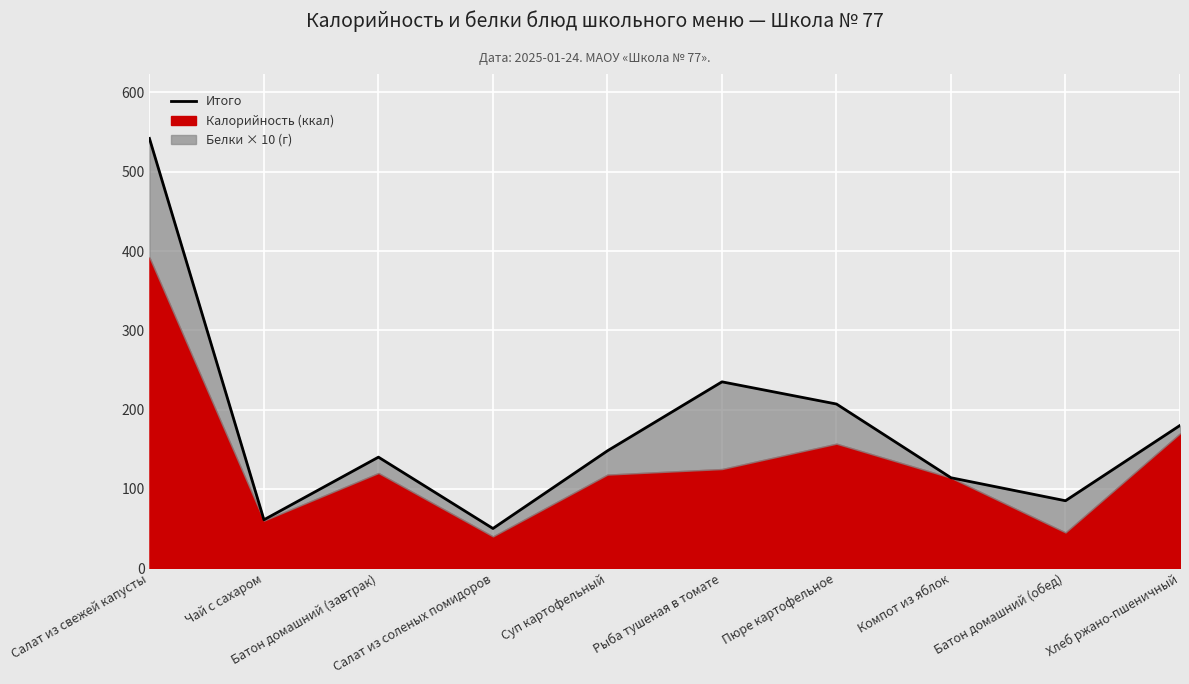

Rank the categories by value from highest to lowest.

Салат из свежей капусты, Рыба тушеная в томате, Пюре картофельное, Хлеб ржано-пшеничный, Суп картофельный, Батон домашний (завтрак), Компот из яблок, Батон домашний (обед), Чай с сахаром, Салат из соленых помидоров